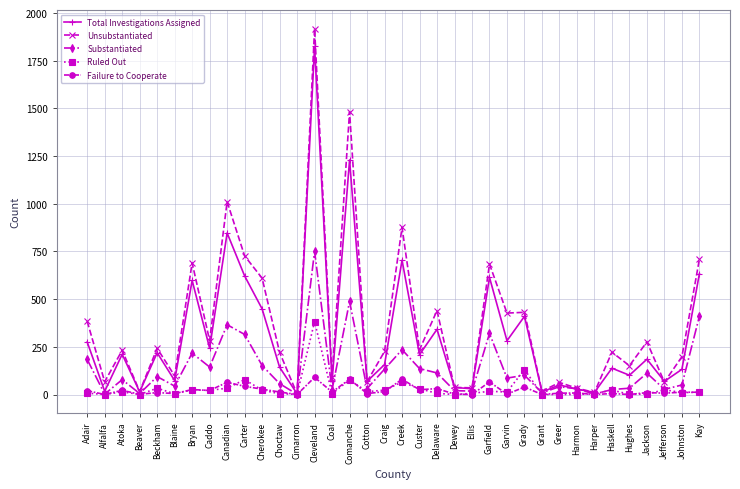

What is the label of the 24th point from the left?

Garfield